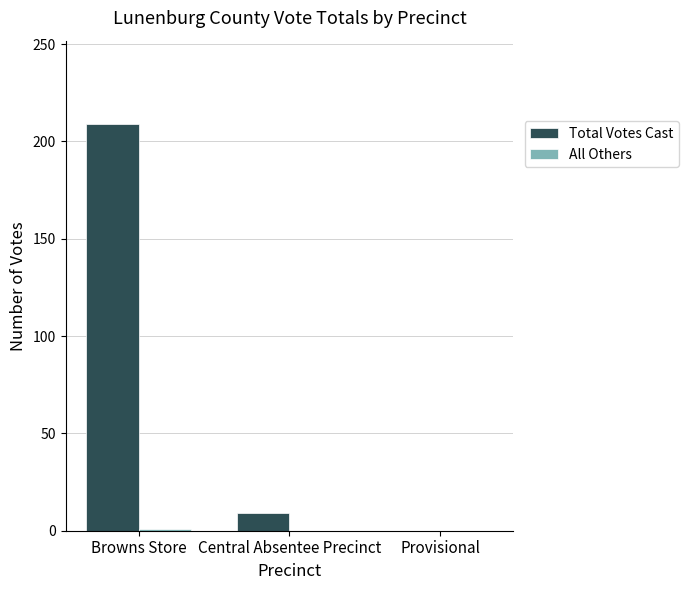

What is the sum of all Total Votes Cast values?

218